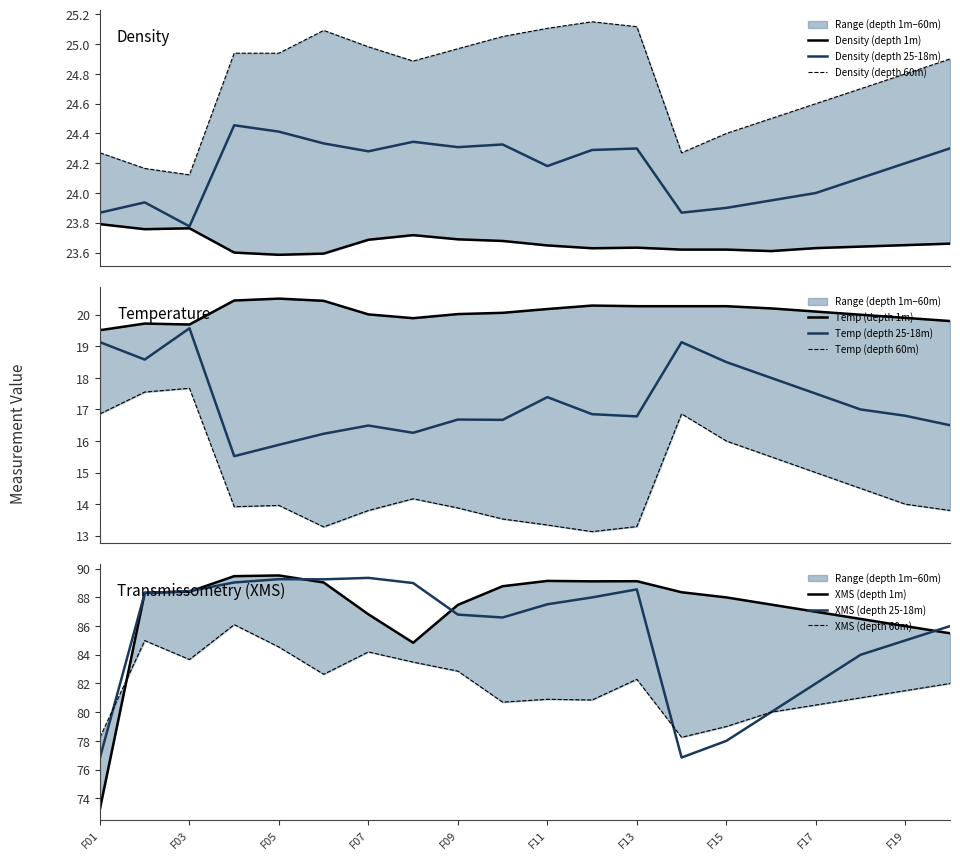

What is the maximum value for Temp (depth 25-18m)?

19.6